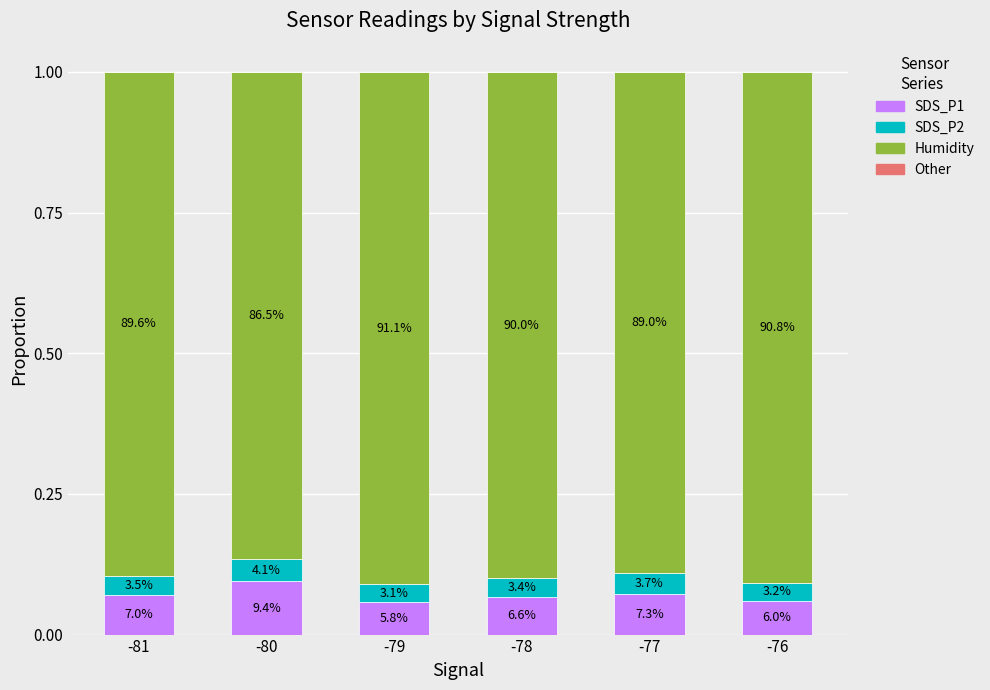

Are the bars grouped side by side (vs. stacked)?

No